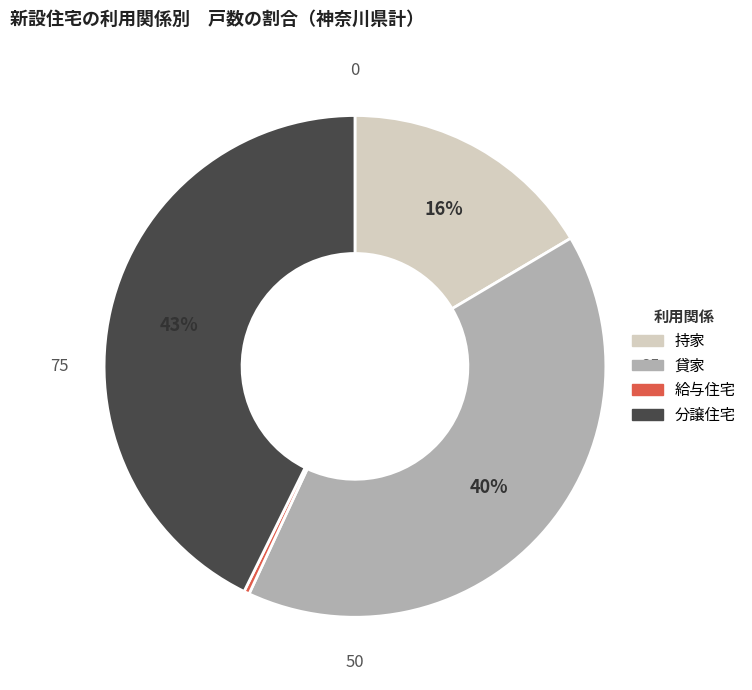

The 給与住宅 slice represents 0% of the pie. True or false?

True